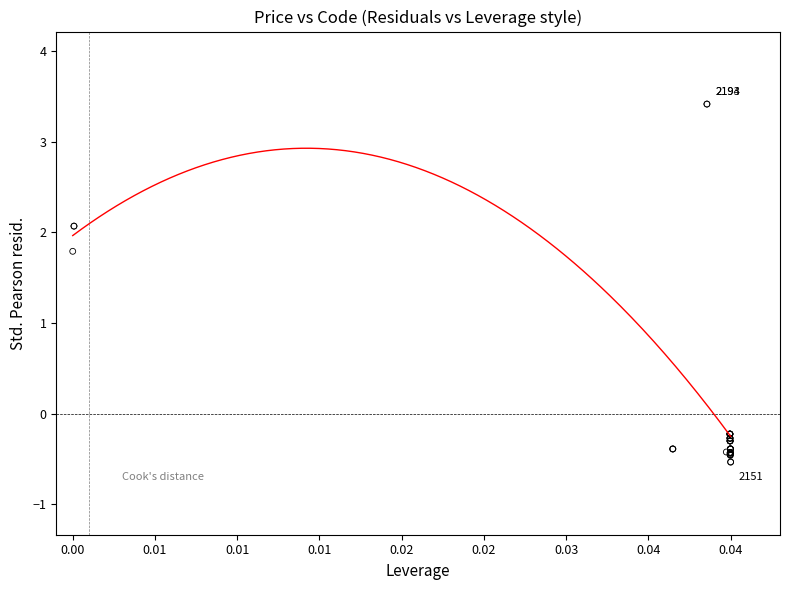

What Y value in the scatter plot is closest to 1?

1.8